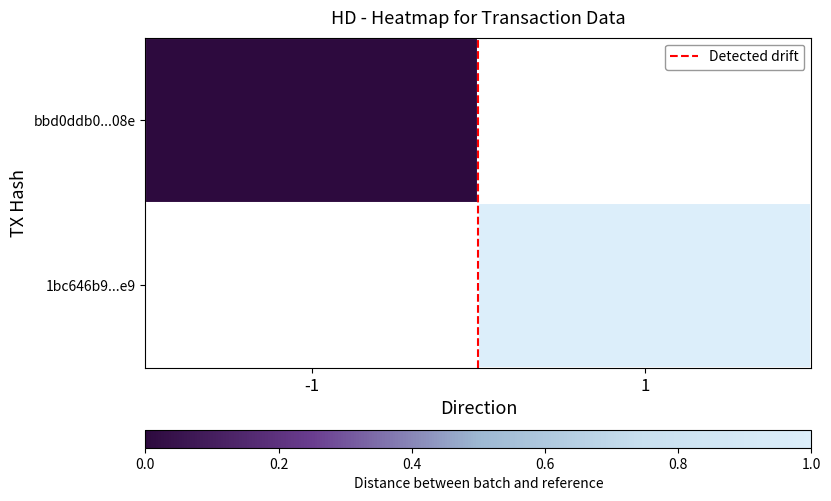

Rank the categories by bbd0ddb0...08e value from lowest to highest.

-1, 1